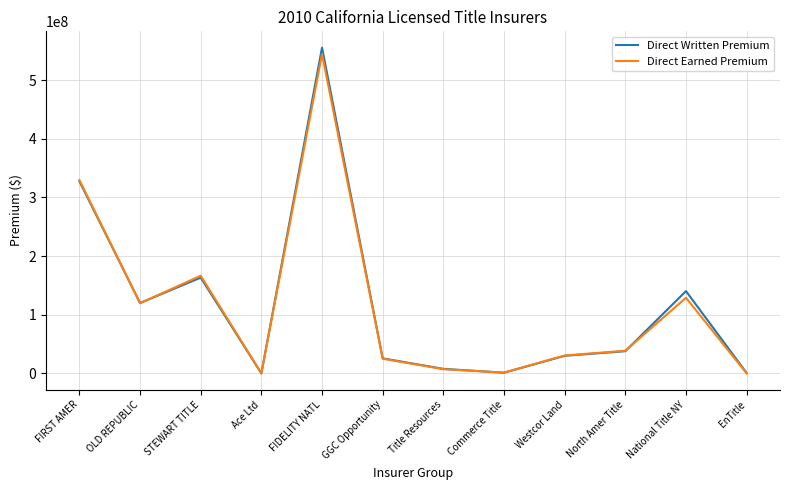

At which category is the sum across all series the highest?

FIDELITY NATL